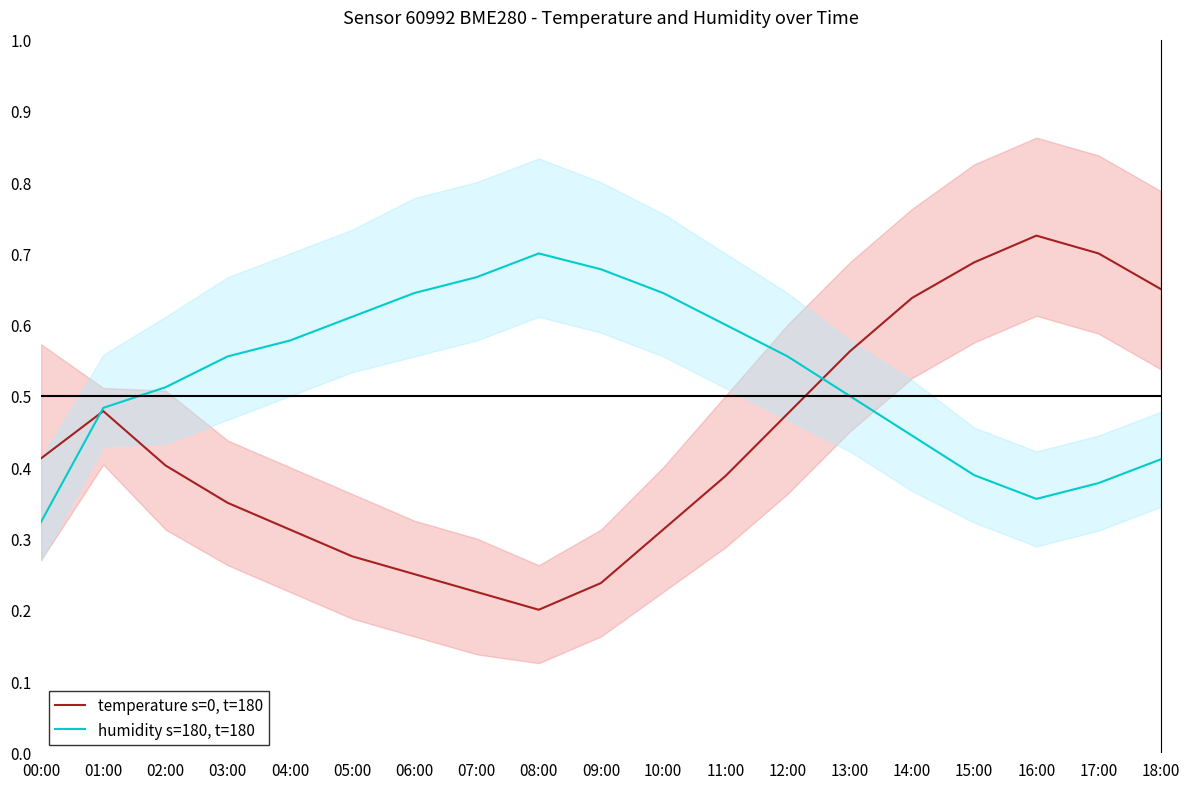

At which label does temperature s=0, t=180 reach its peak?

16:00